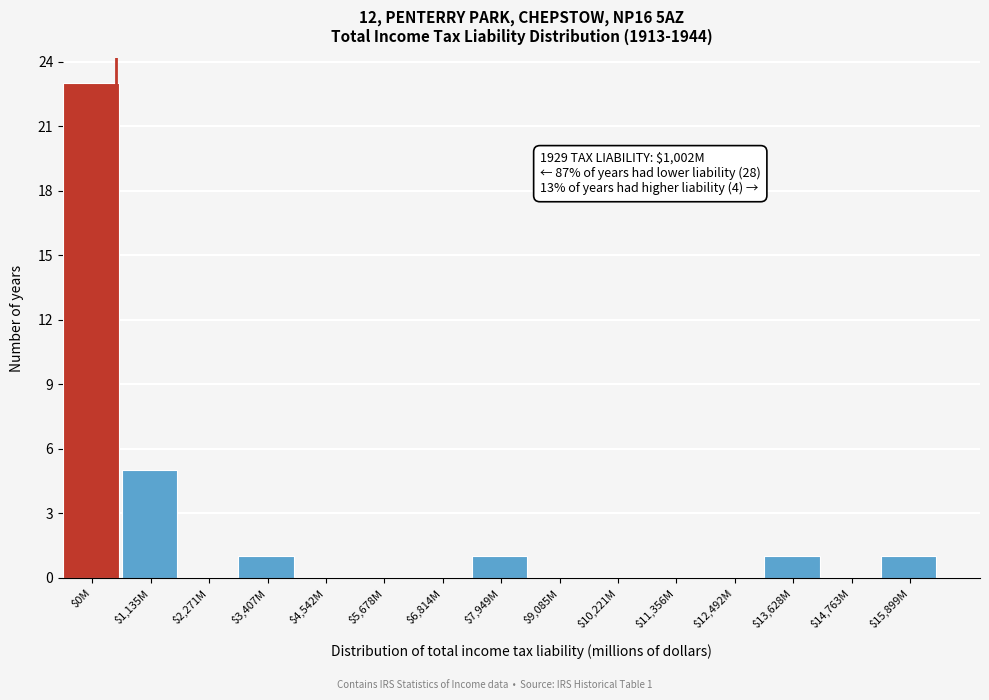

What is the greatest value displayed?

23